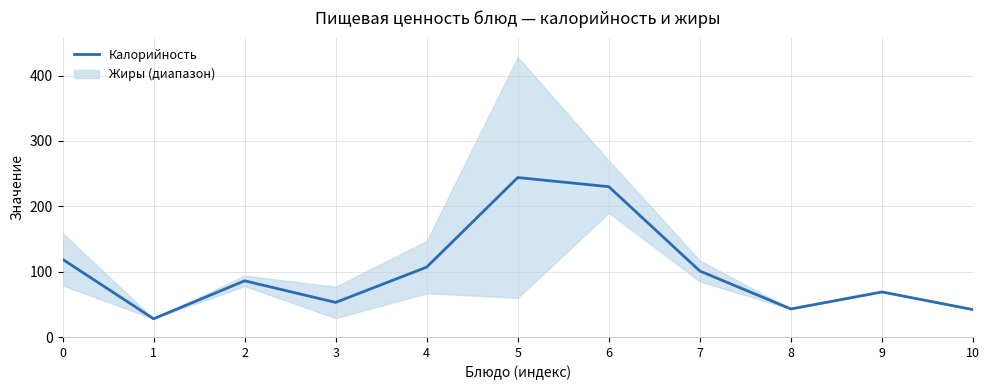

Rank the categories by value from lowest to highest.

1, 10, 8, 3, 9, 2, 7, 4, 0, 6, 5